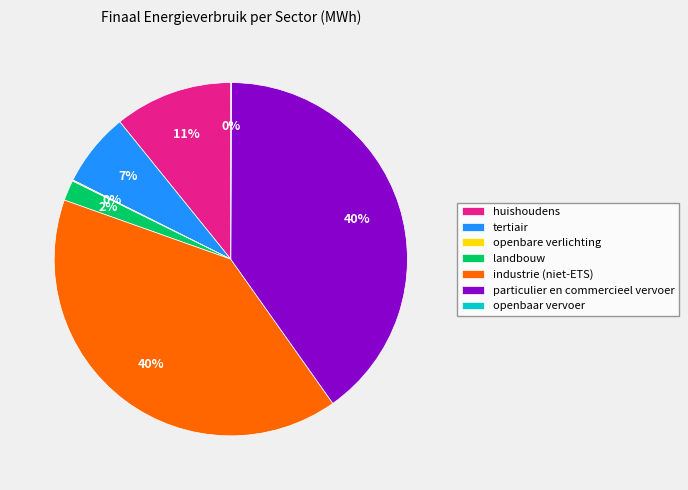

To the nearest percent, what percentage of the pie is landbouw?

2%